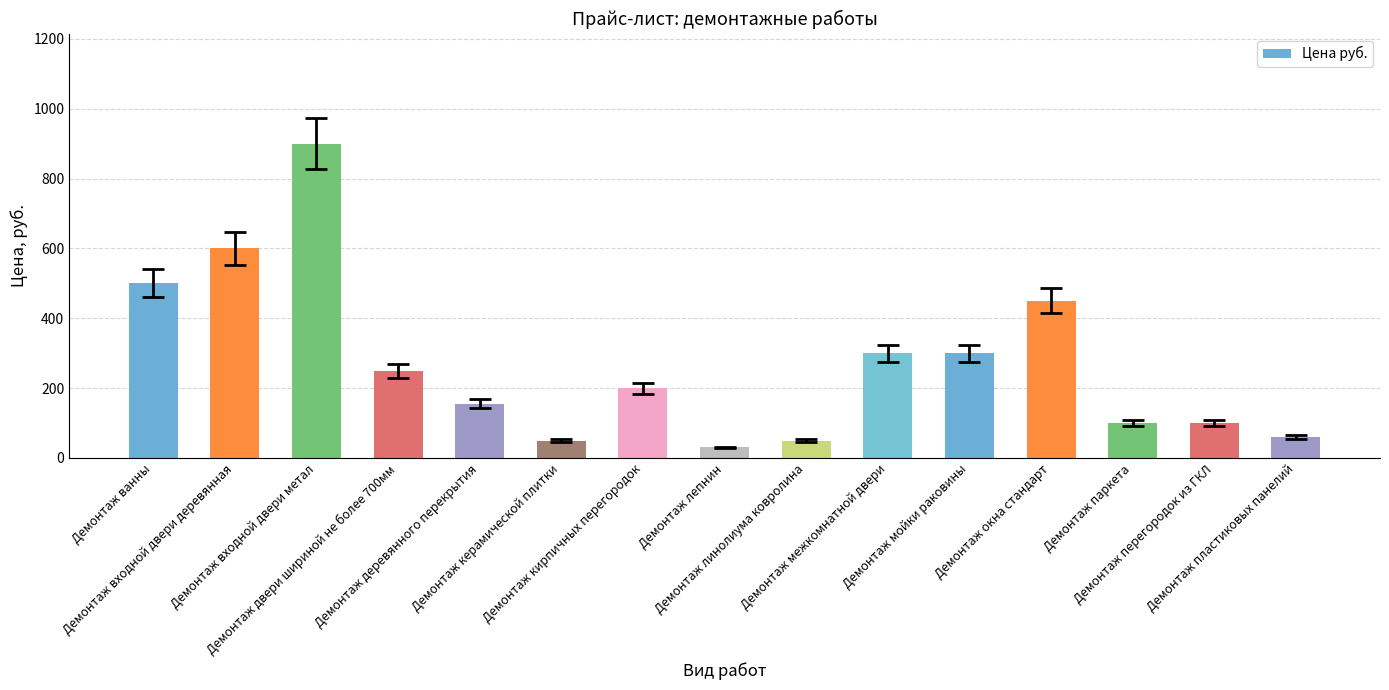

What is the change in value from Демонтаж деревянного перекрытия to Демонтаж лепнин?

-125